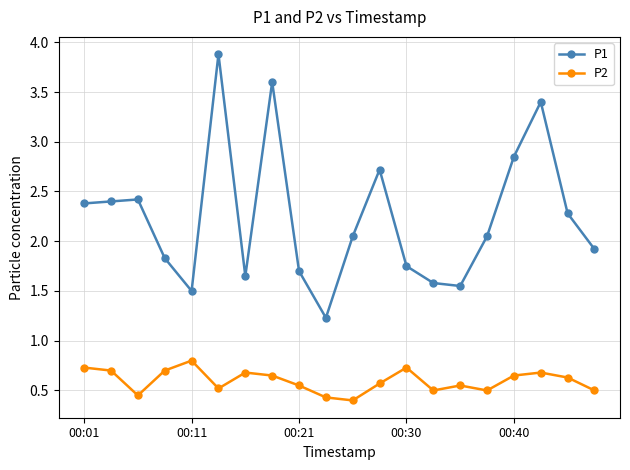

True or false: P2 has more than 1 points higher than both neighbors.

True